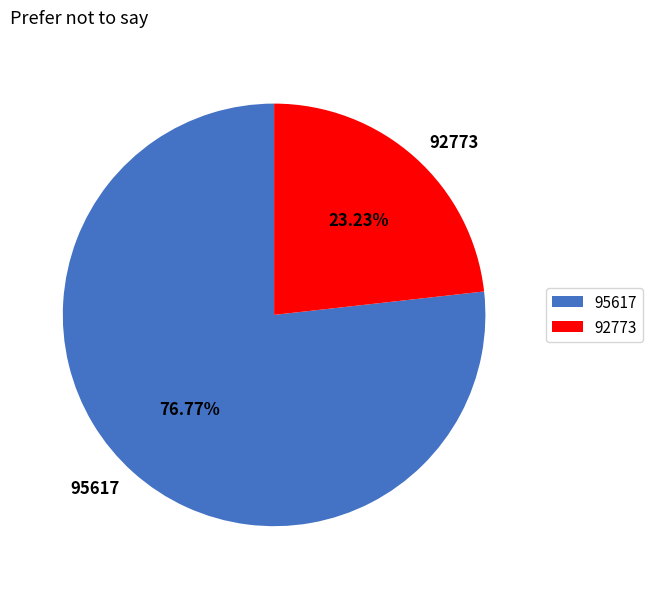

To the nearest percent, what portion does 95617 represent?

77%